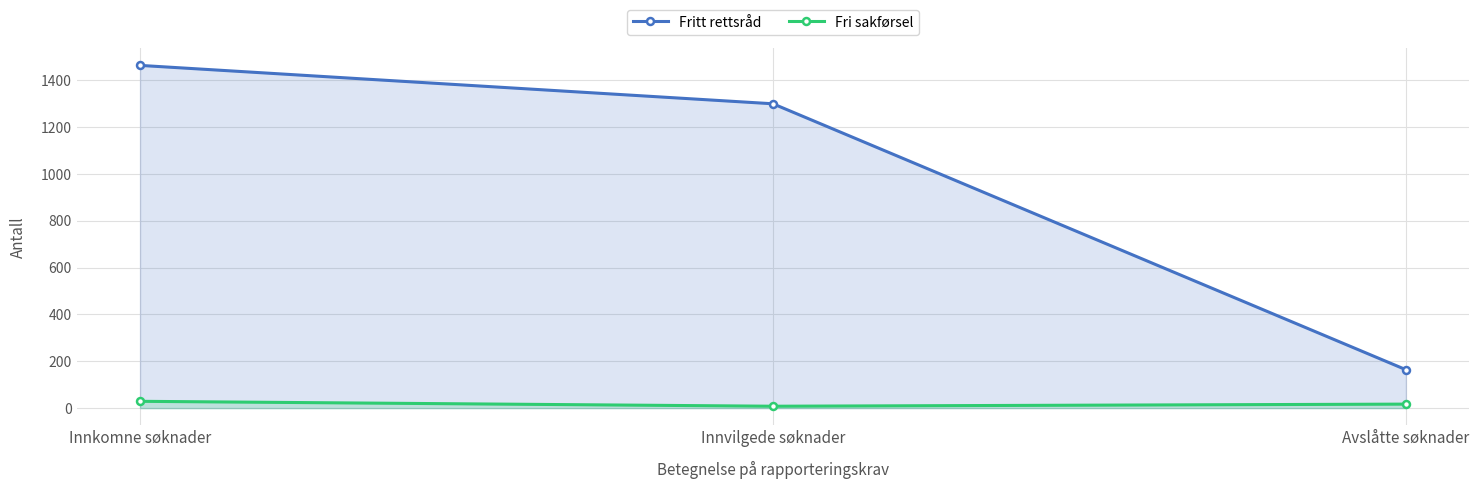

Which category has the highest value in the Fritt rettsråd series?

Innkomne søknader